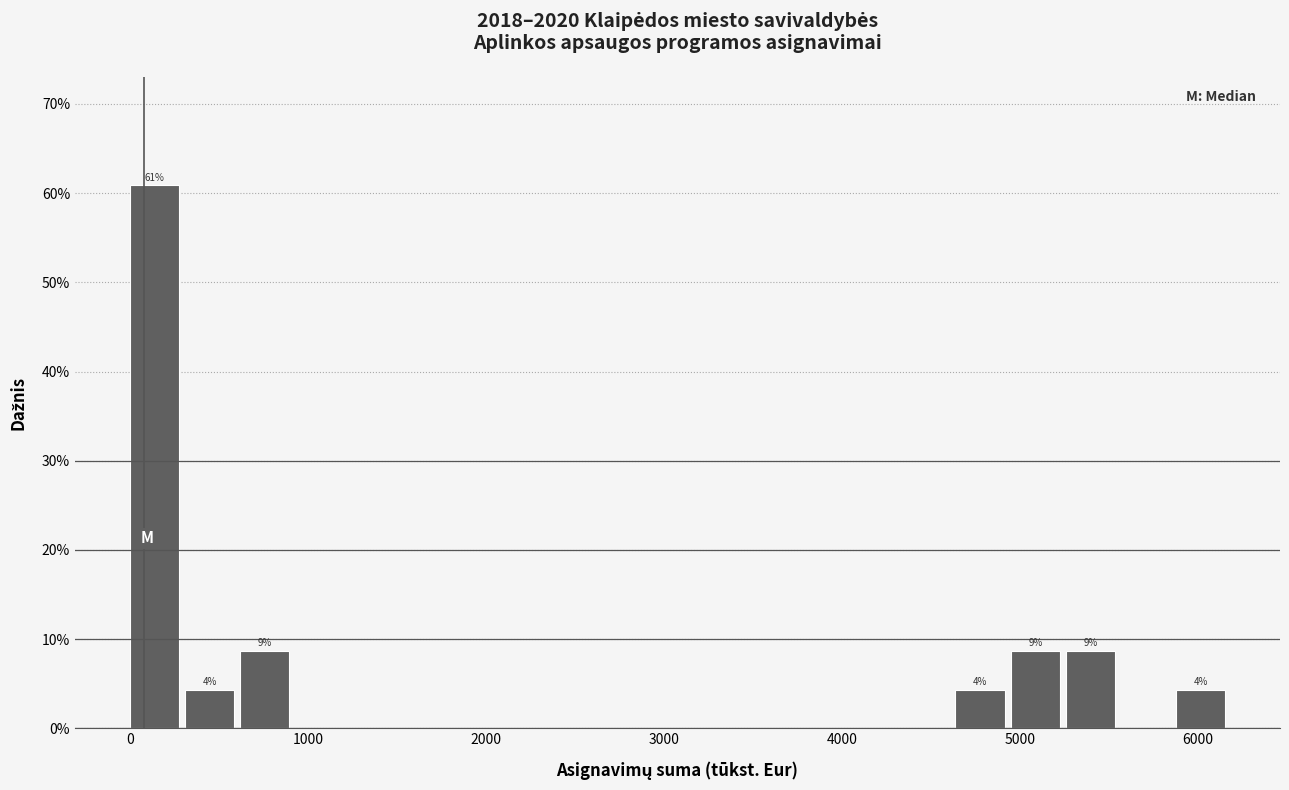

Around what value on the x-axis is the tallest bar? Give the approximate position of its centre, as read against the axis.

100